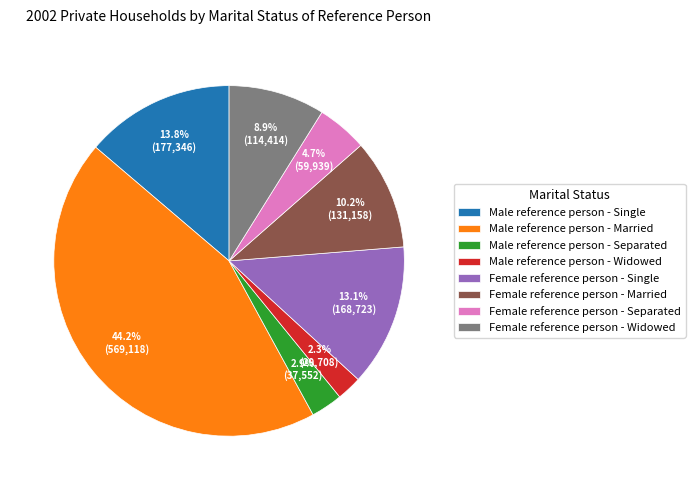

Count the number of slices in the pie.

8